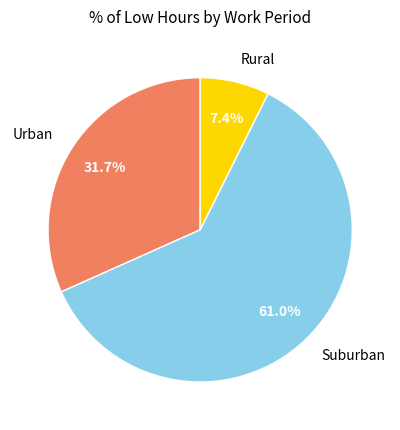

Is there any slice that represents more than half of the pie?

Yes